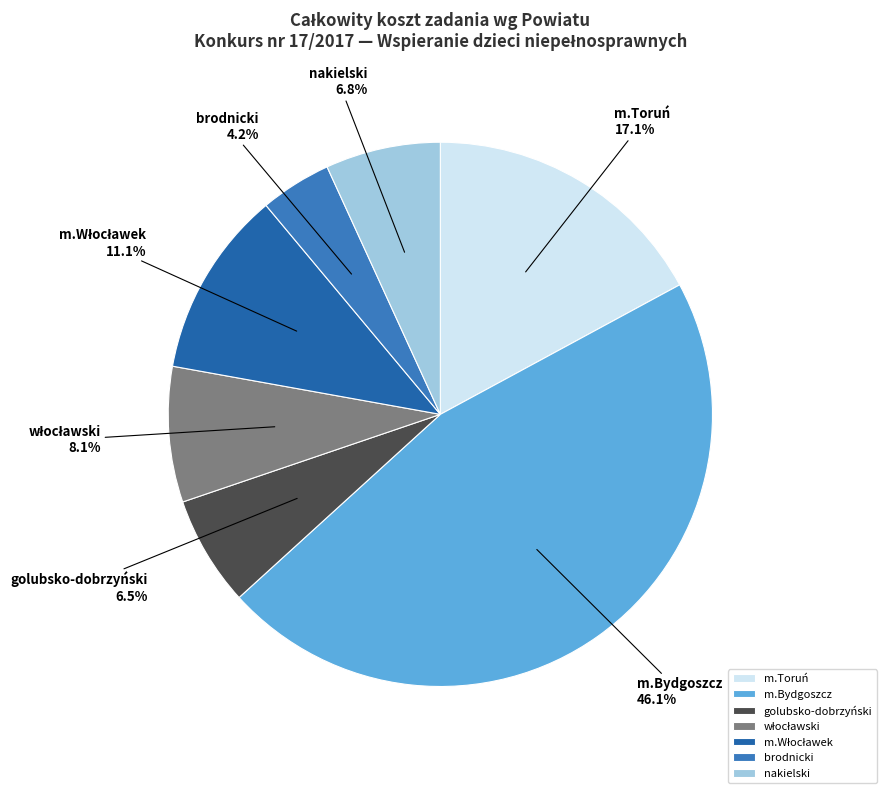

Which has a higher value, nakielski or brodnicki?

nakielski